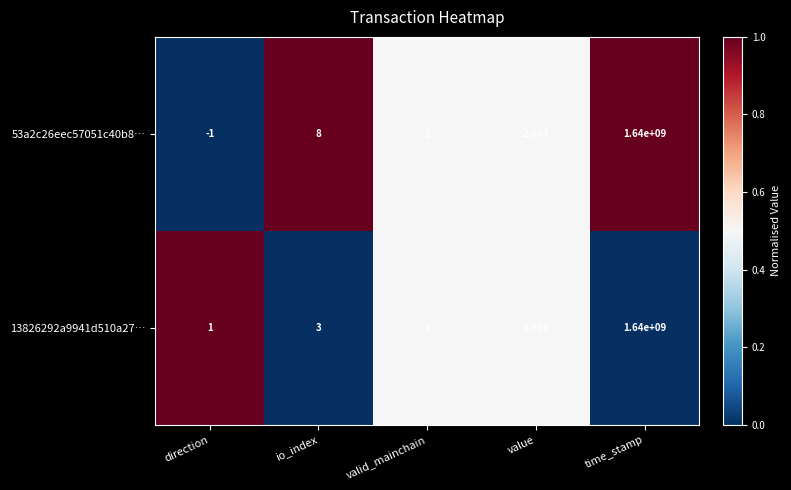

At which category does the chart reach its minimum across all series?

direction